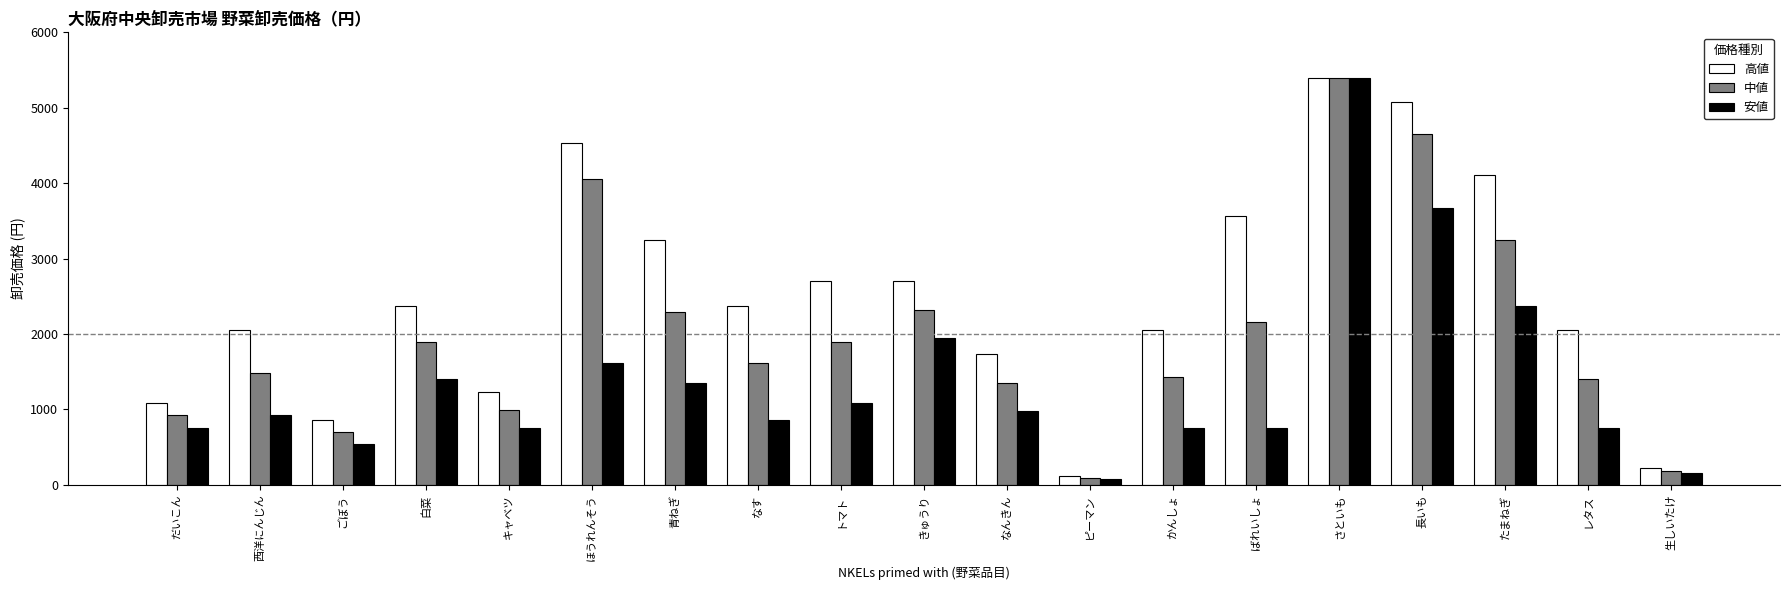

What is the value of the 高値 bar at the 17th from the left?

4104